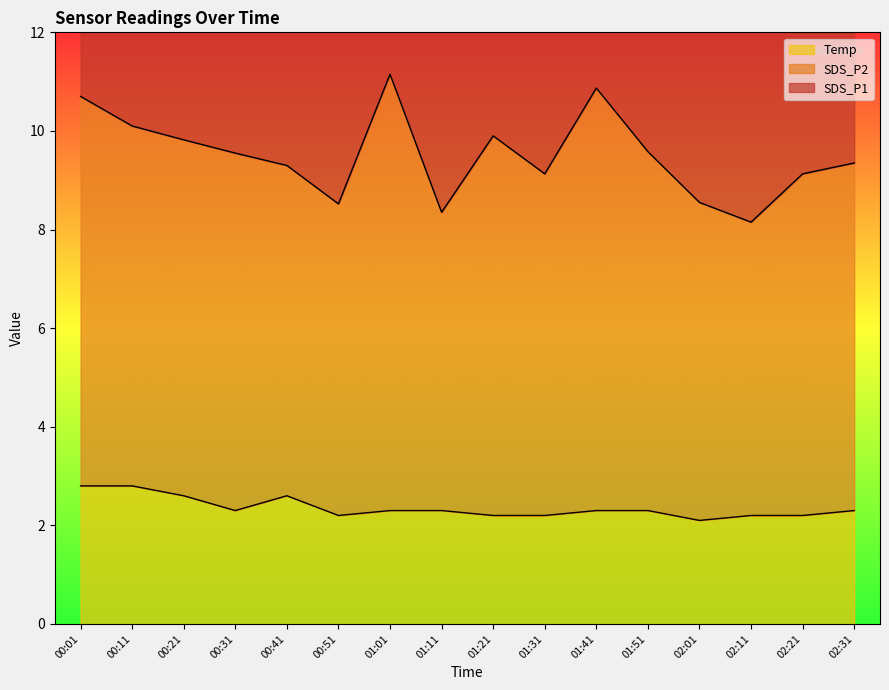

What is the greatest value displayed?

20.3